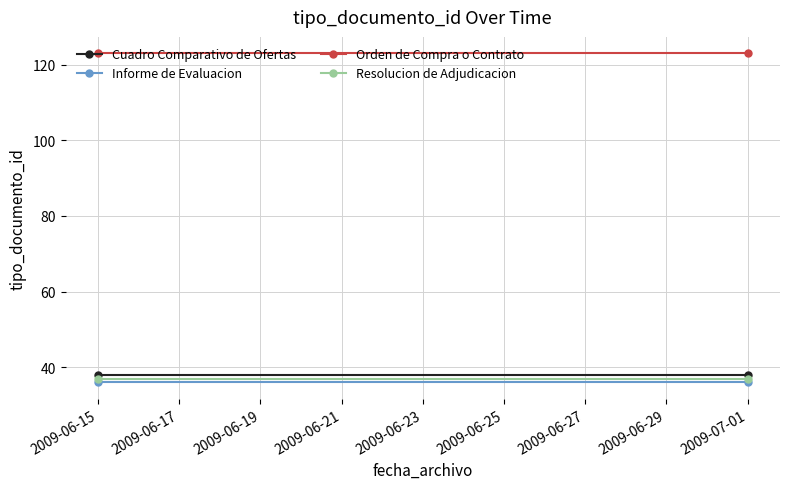

Which series has the largest range (max minus min)?

Cuadro Comparativo de Ofertas